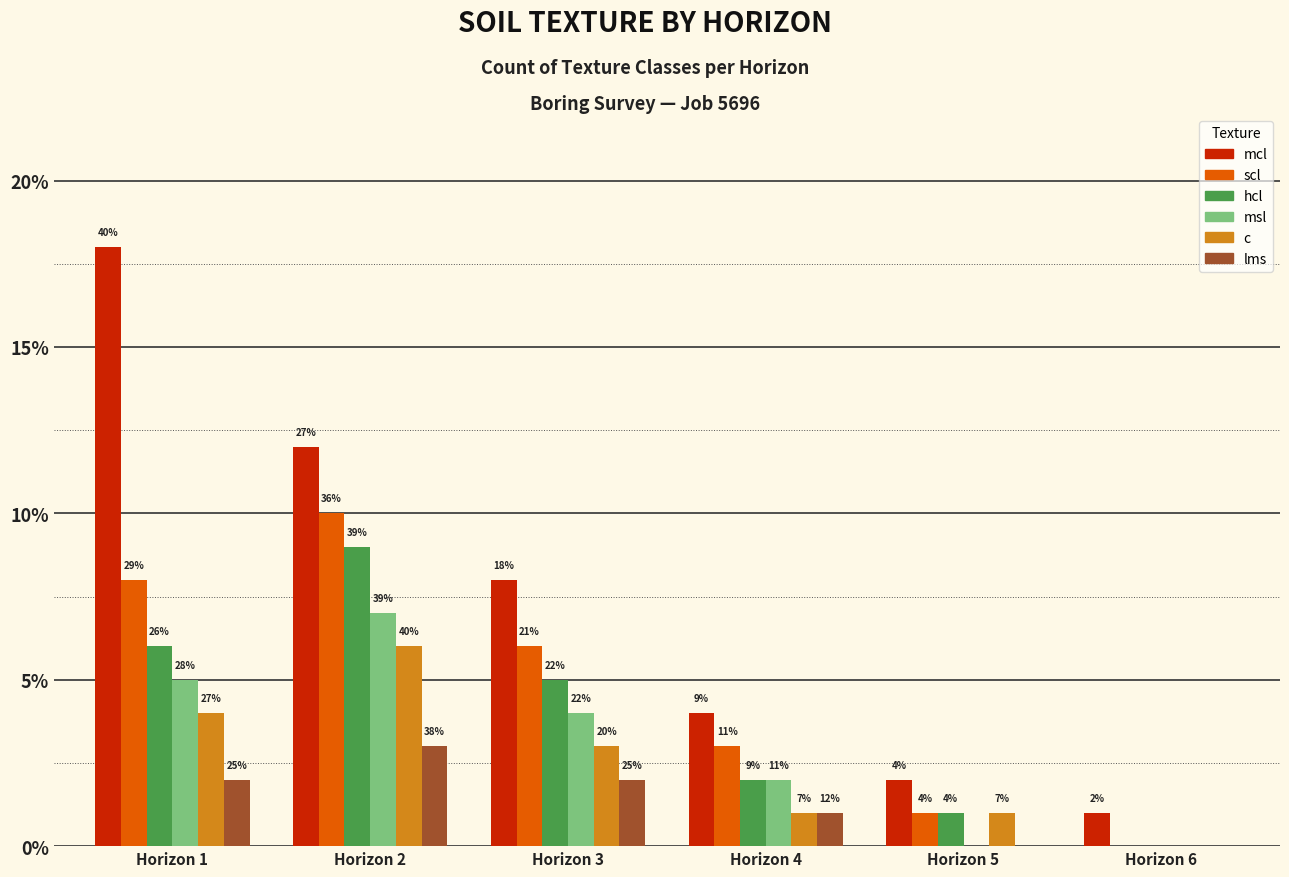

What is the value of the lms bar at the 4th from the left?

1